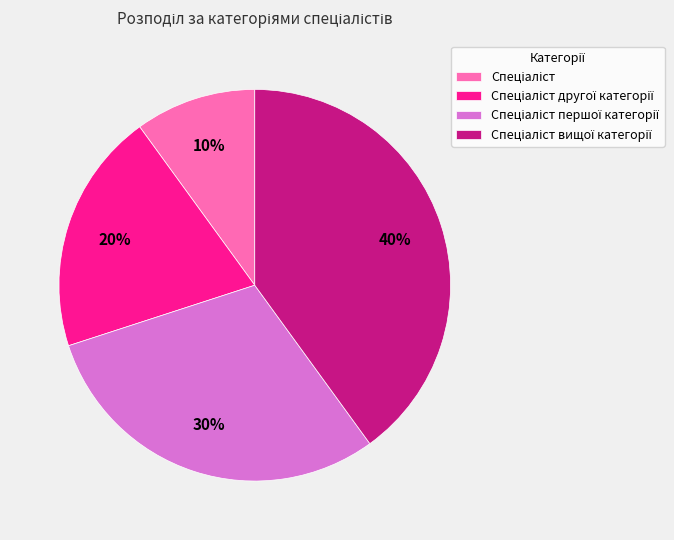

To the nearest percent, what is the difference between the largest and smallest slice percentages?

30%